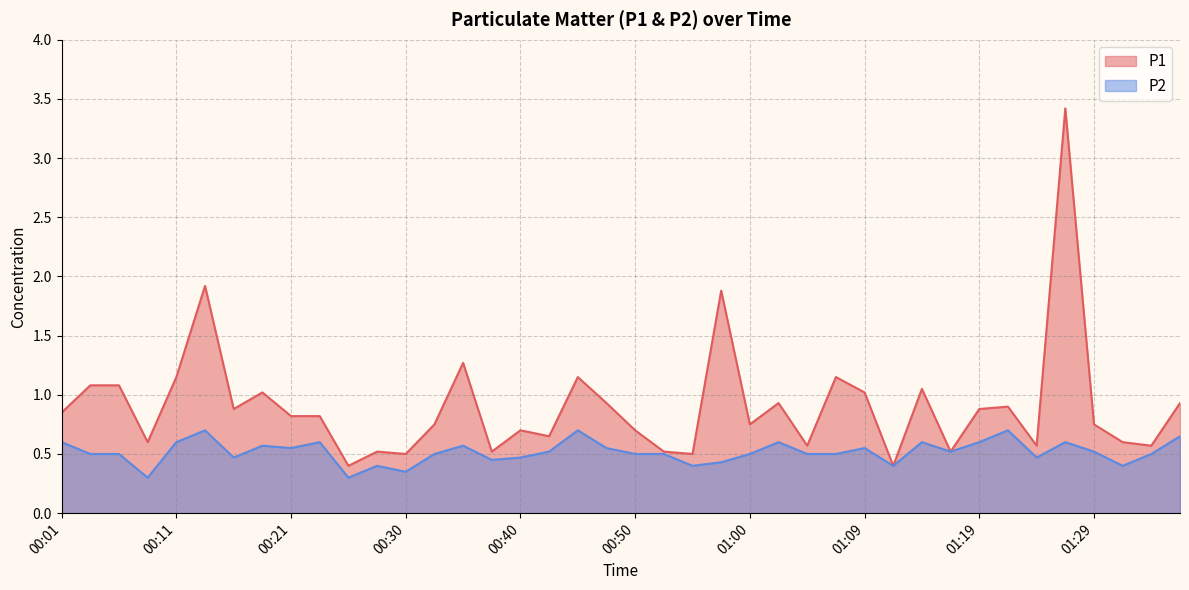

Which series has the largest total across all categories?

P1